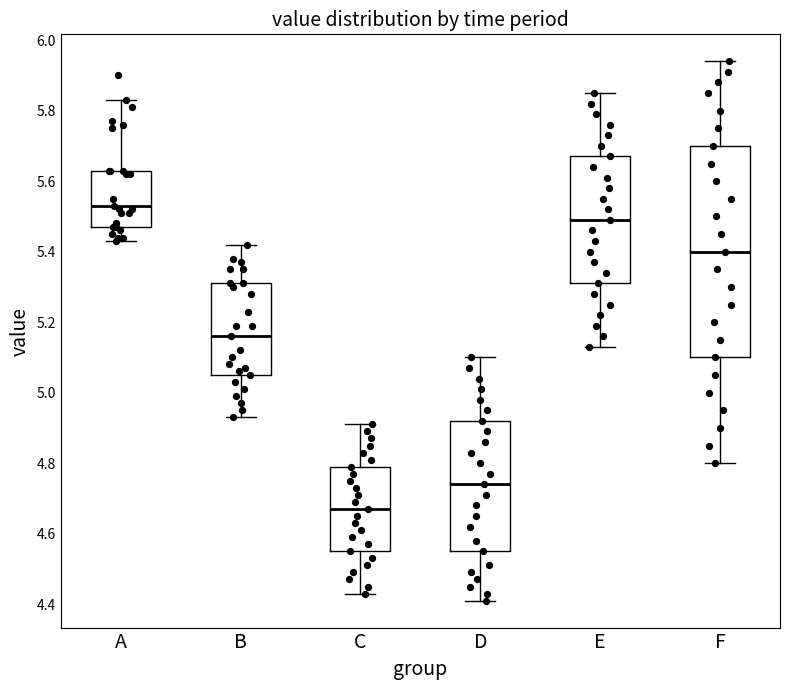

Reading left to right, transcribe this box plot: for each box, give where its median line is, the range the box spans, and where its two whiskers end, as read against the y-axis. The values are not printed on the chart, so give them approximately, as read against the axis.

A: median 5.54, box 5.48 to 5.64, whiskers 5.44 to 5.84
B: median 5.16, box 5.06 to 5.32, whiskers 4.94 to 5.42
C: median 4.68, box 4.56 to 4.80, whiskers 4.44 to 4.92
D: median 4.74, box 4.56 to 4.92, whiskers 4.42 to 5.10
E: median 5.50, box 5.32 to 5.68, whiskers 5.14 to 5.86
F: median 5.40, box 5.10 to 5.70, whiskers 4.80 to 5.94